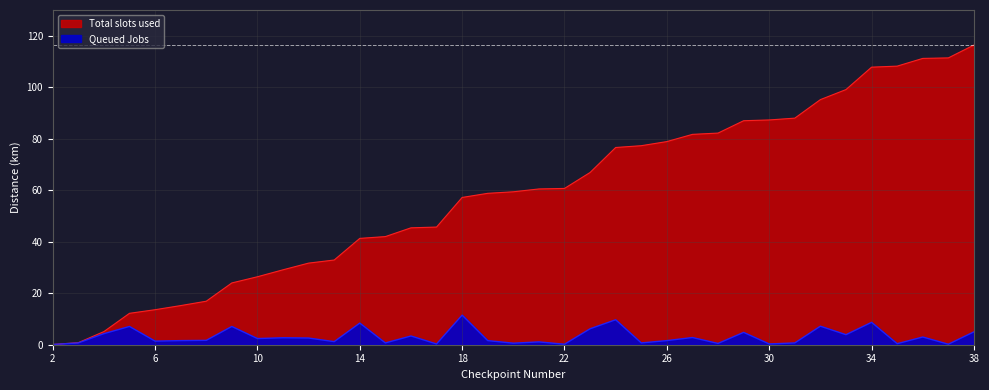

Which series has the largest total across all categories?

Queued Jobs (col_6 cumulative)